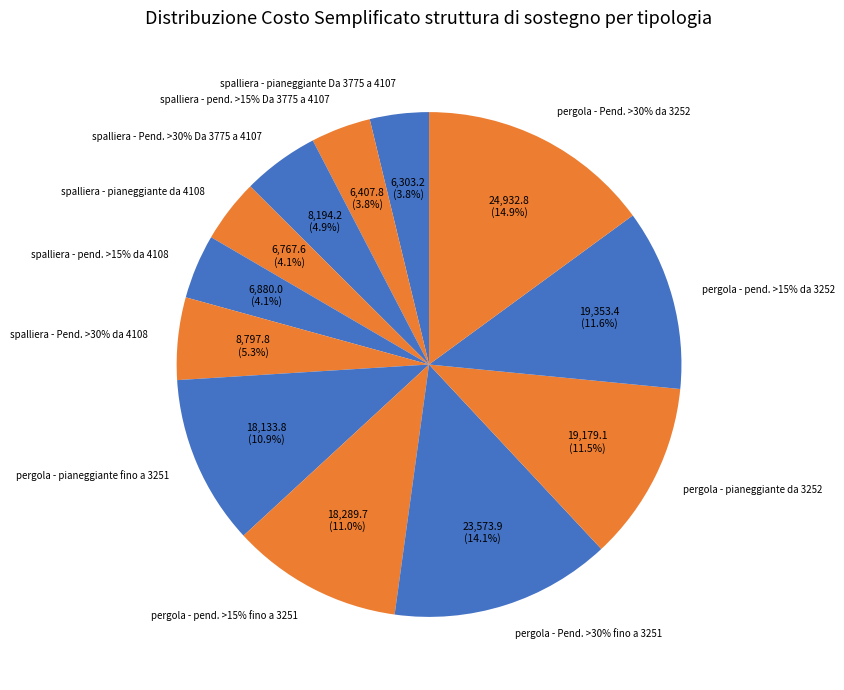

What percentage is the pergola - pianeggiante fino a 3251 slice, to the nearest percent?

11%